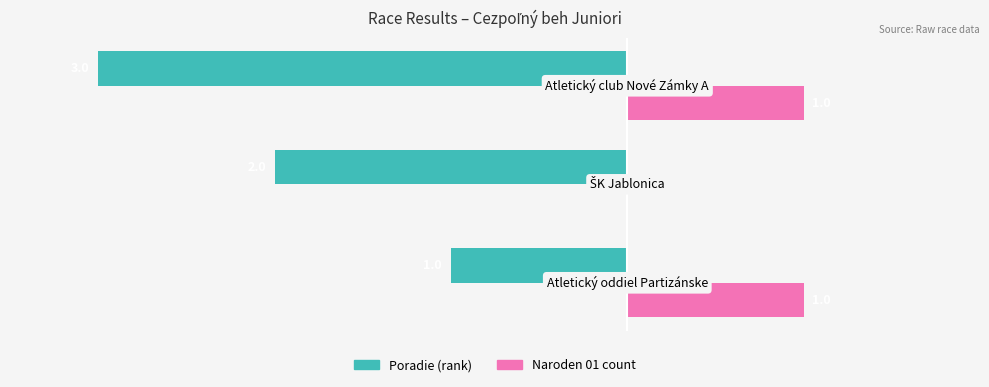

Which series has the largest total across all categories?

Naroden 01 count